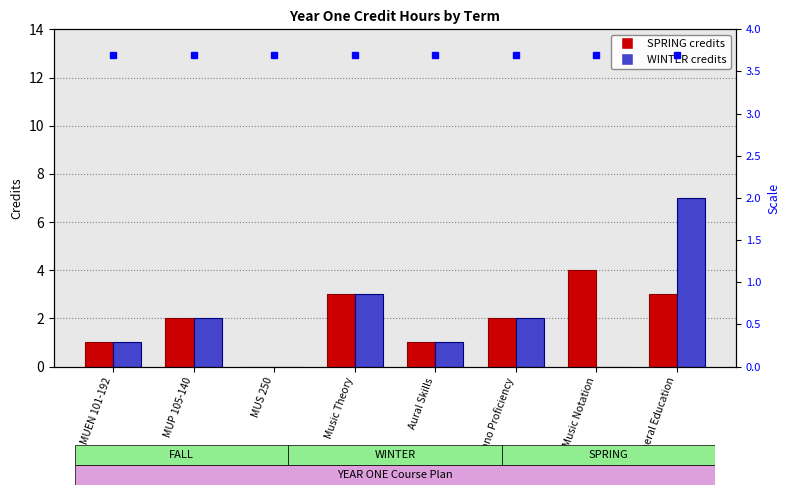

What is the difference between the highest and lowest values at Digital Music Notation?

4